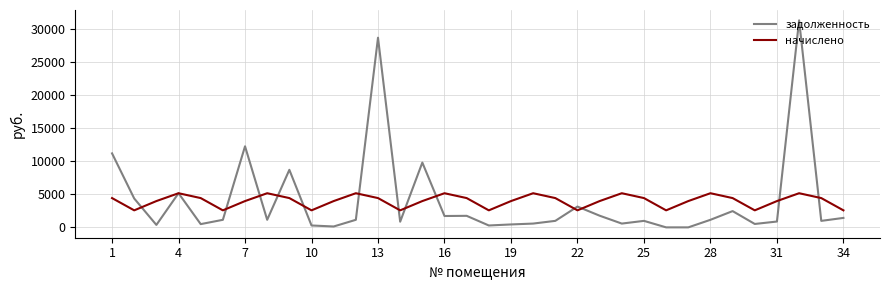

Which series has the widest spread of values?

задолженность